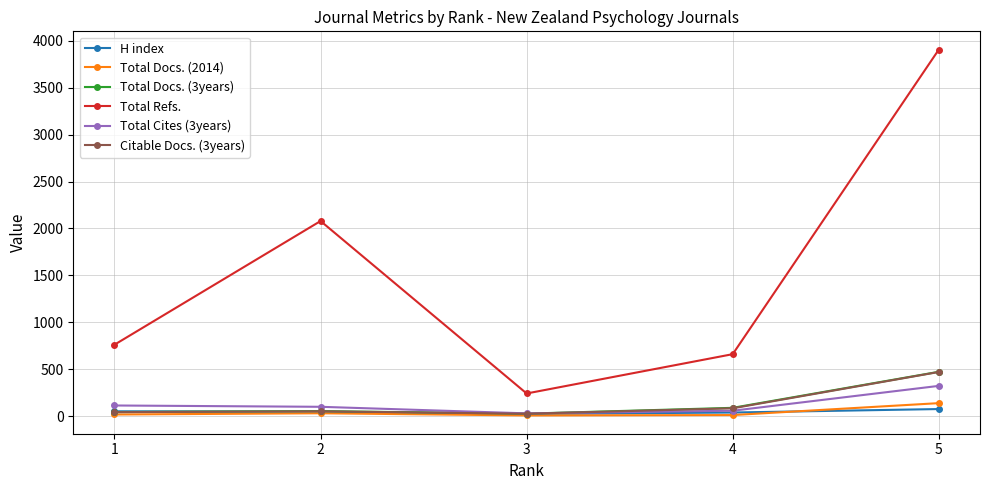

Is it true that Total Docs. (2014) equals 30 at 2?

True